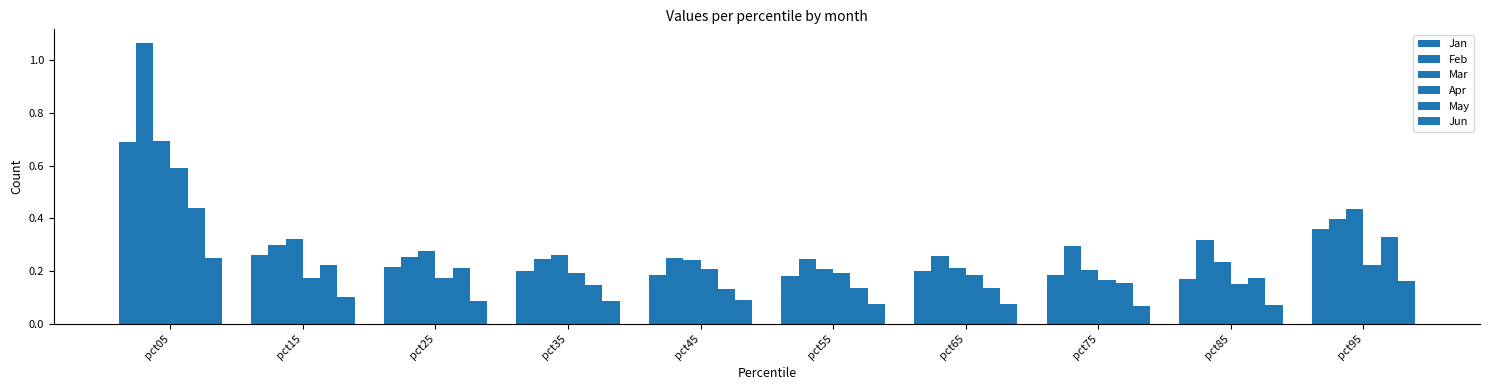

Count the number of data series in this chart.

6